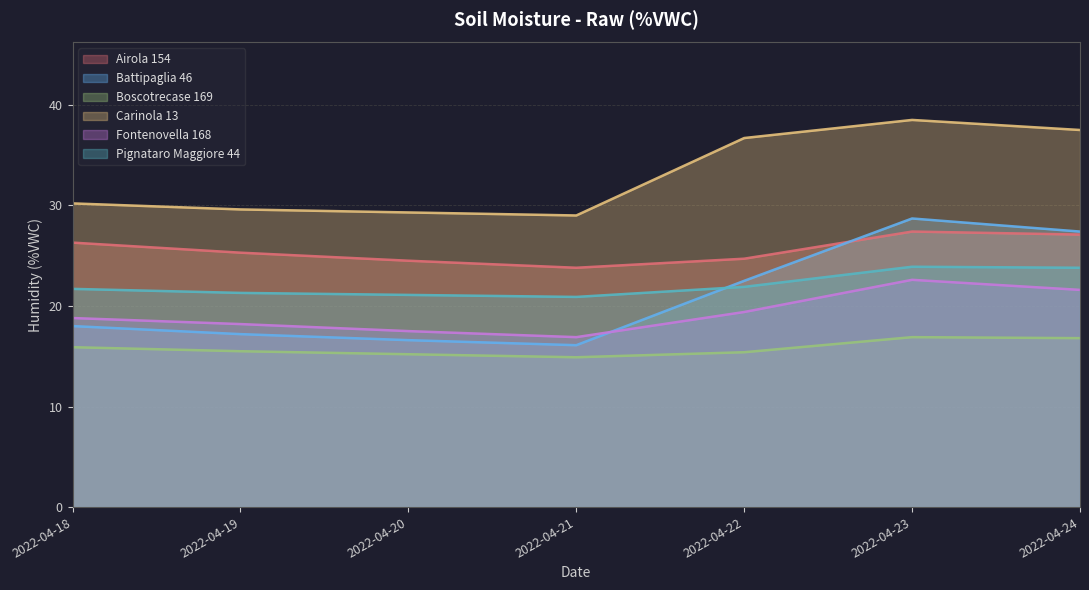

What is the minimum value shown in the chart?

14.9